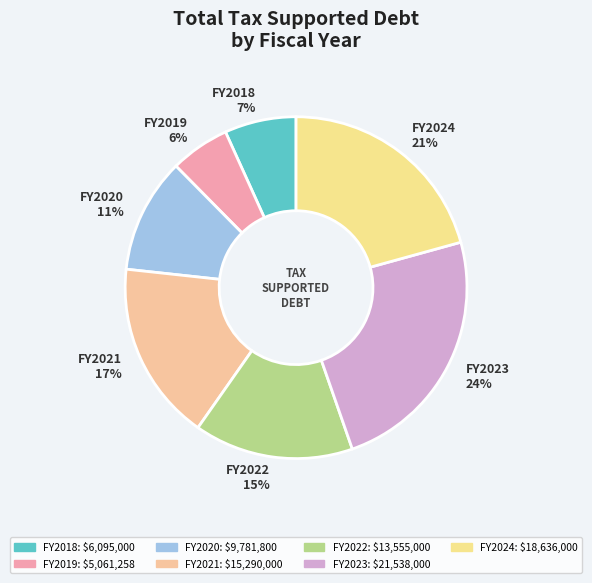

Is it true that FY2023 is 34% of the pie?

False